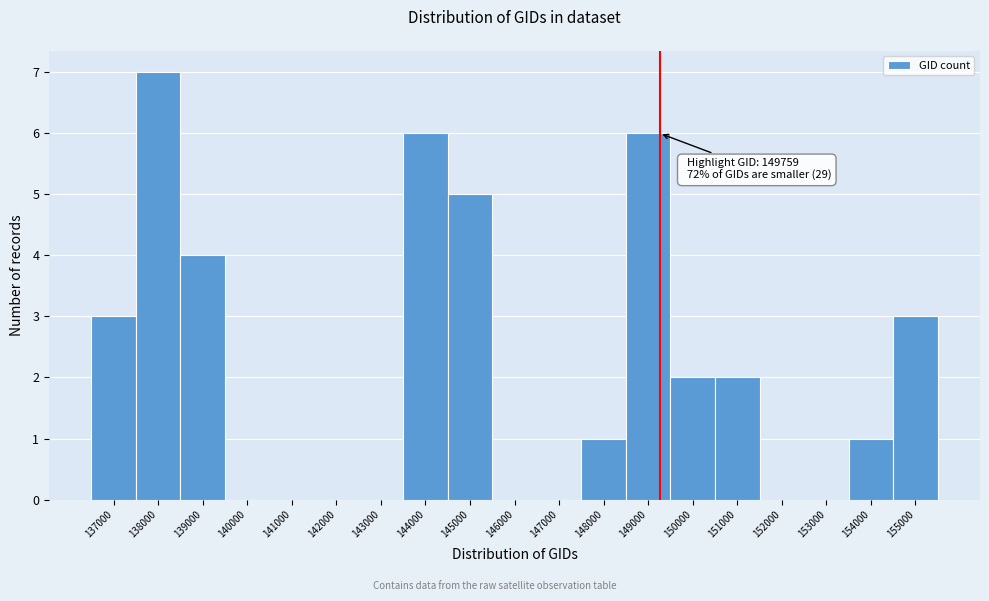

Reading left to right, list all the values displayed in this chart.

137000=3	138000=7	139000=4	140000=0	141000=0	142000=0	143000=0	144000=6	145000=5	146000=0	147000=0	148000=1	149000=6	150000=2	151000=2	152000=0	153000=0	154000=1	155000=3